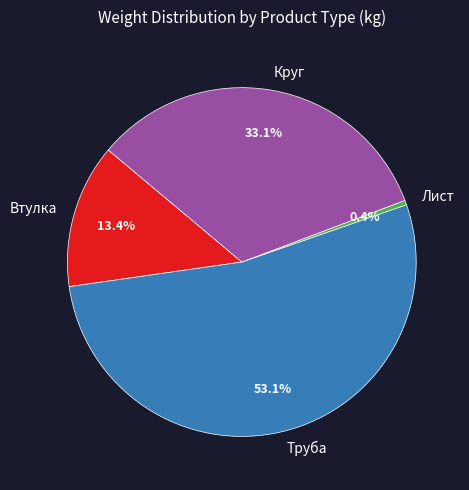

Do Круг and Втулка together represent more than half of the pie?

No